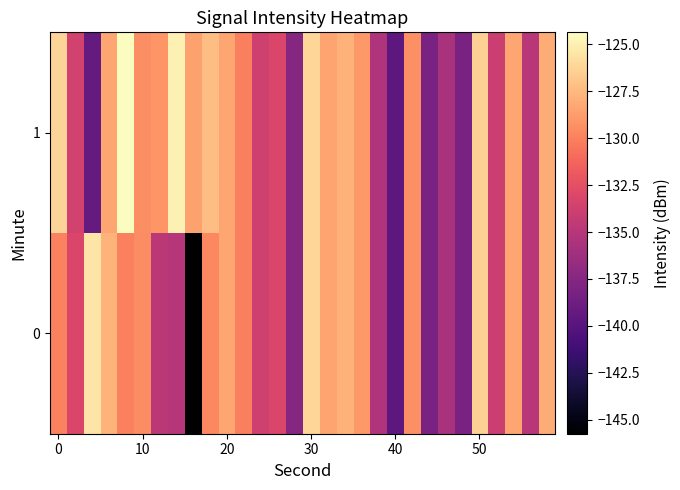

Reading left to right, extract all data points from this chart.

0: -129.9	-133.2	-125.5	-127.8	-130.0	-129.5	-134.7	-135.1	-145.7	-129.6	-128.3	-130.1	-133.7	-133.1	-137.5	-126.1	-128.4	-127.8	-128.9	-135.4	-139.6	-129.4	-138.2	-135.6	-138.2	-126.4	-133.9	-128.3	-135.0	-128.1
1: -126.3	-133.6	-139.3	-128.3	-124.4	-129.4	-129.1	-124.9	-128.5	-127.2	-128.3	-130.1	-133.7	-133.1	-137.5	-126.1	-128.4	-127.8	-128.9	-135.4	-139.6	-129.4	-138.2	-135.6	-138.2	-126.4	-133.9	-128.3	-135.0	-128.1